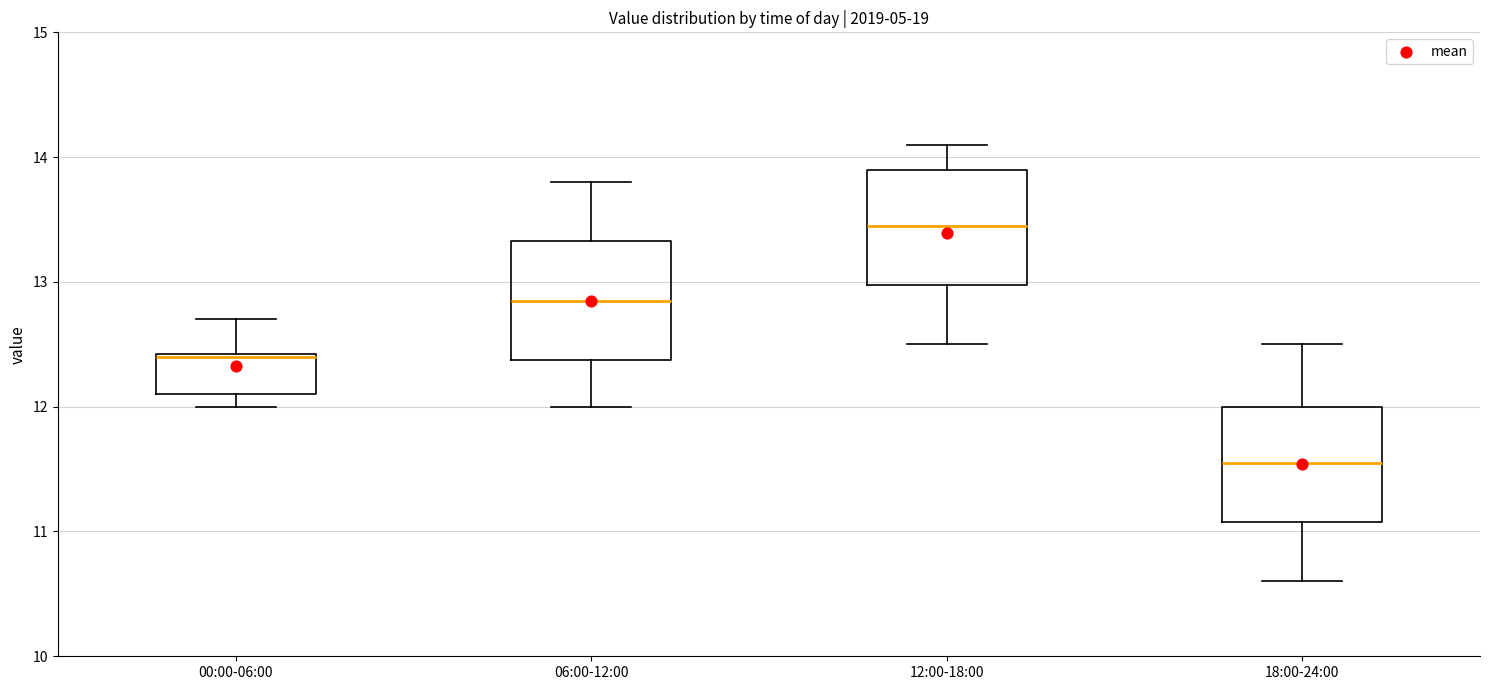

Reading left to right, transcribe this box plot: for each box, give where its median line is, the range the box spans, and where its two whiskers end, as read against the y-axis. The values are not printed on the chart, so give them approximately, as read against the axis.

00:00-06:00: median 12.4, box 12.1 to 12.4, whiskers 12.0 to 12.7
06:00-12:00: median 12.9, box 12.4 to 13.3, whiskers 12.0 to 13.8
12:00-18:00: median 13.5, box 13.0 to 13.9, whiskers 12.5 to 14.1
18:00-24:00: median 11.6, box 11.1 to 12.0, whiskers 10.6 to 12.5